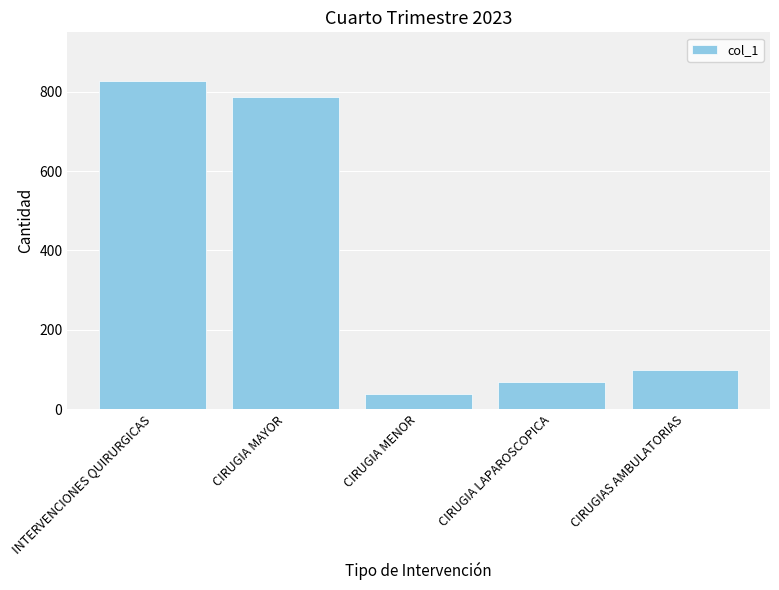

What is the difference between the maximum and minimum values?

788